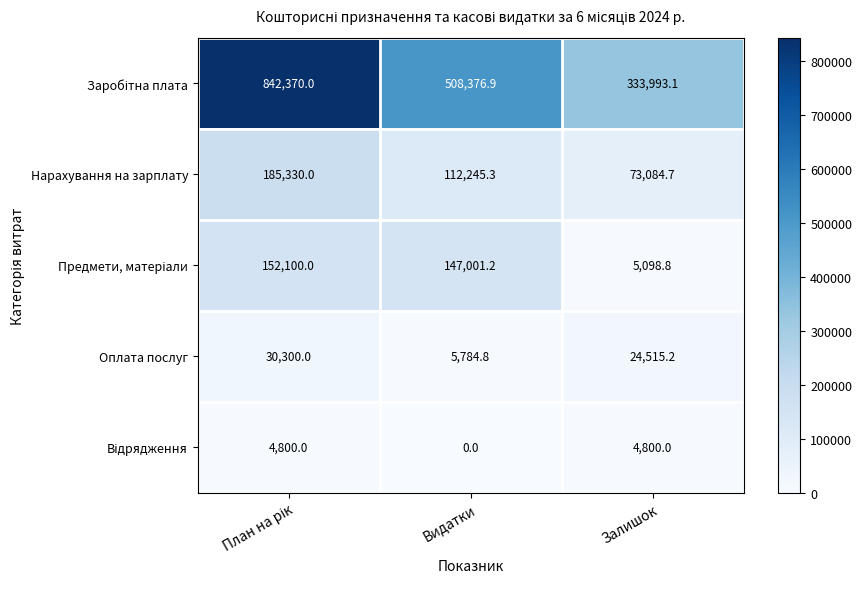

What is the minimum value for Нарахування на зарплату?

73084.7